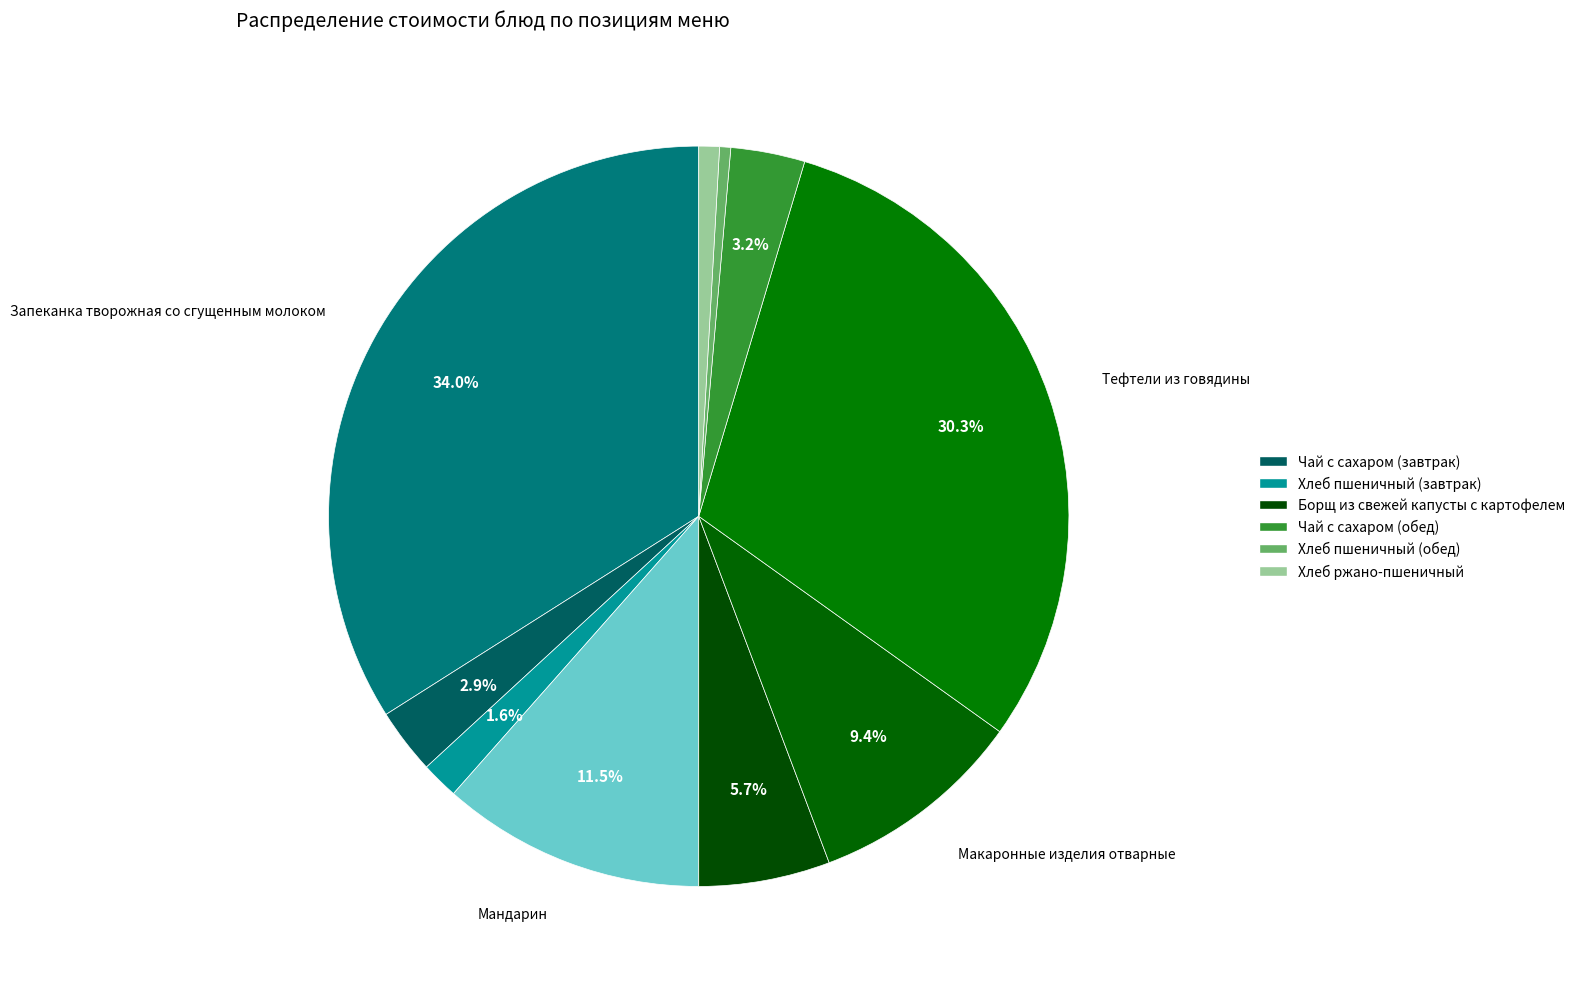

Is there a majority slice in this chart?

No